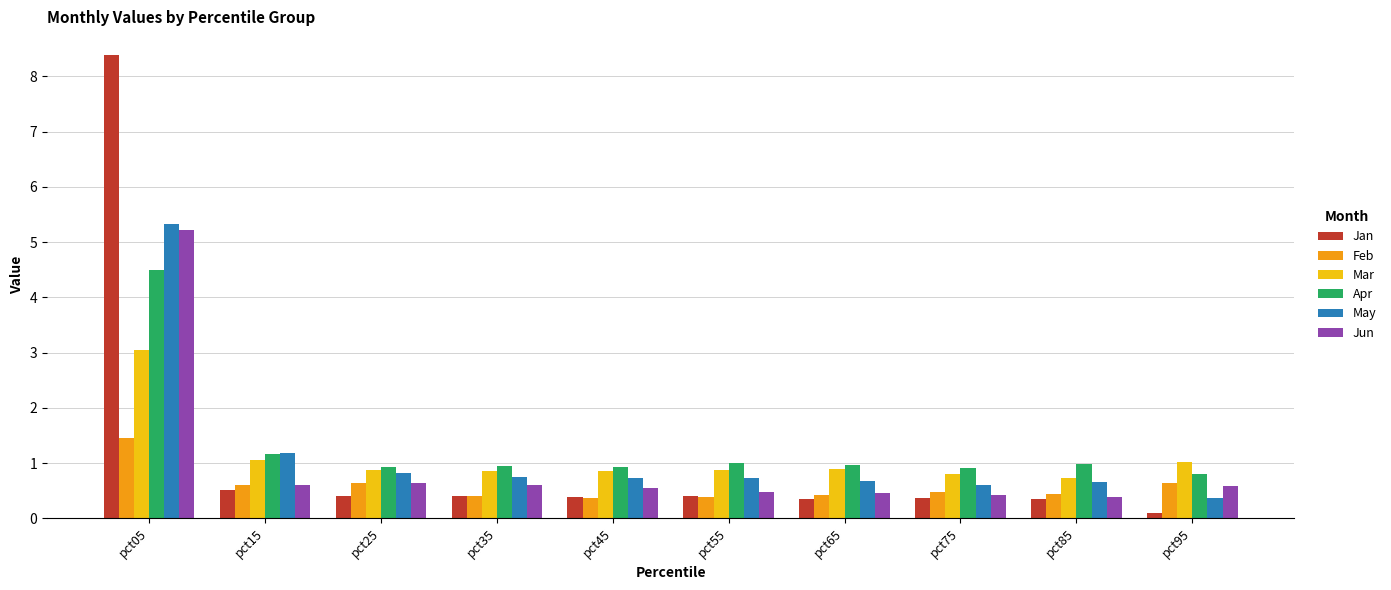

True or false: May has a value of 0.7 at pct45.

True